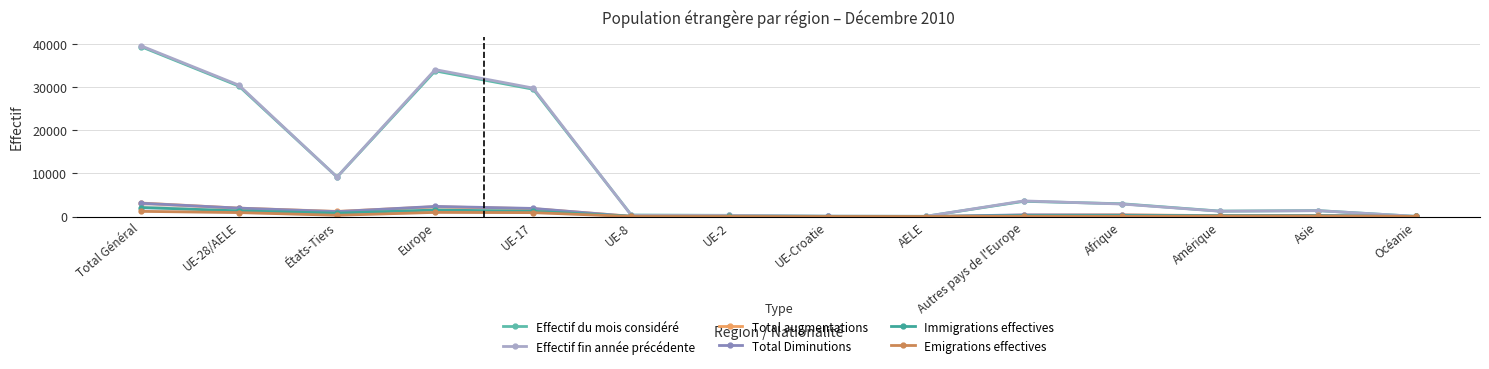

At which label does Effectif fin année précédente reach its minimum?

Océanie